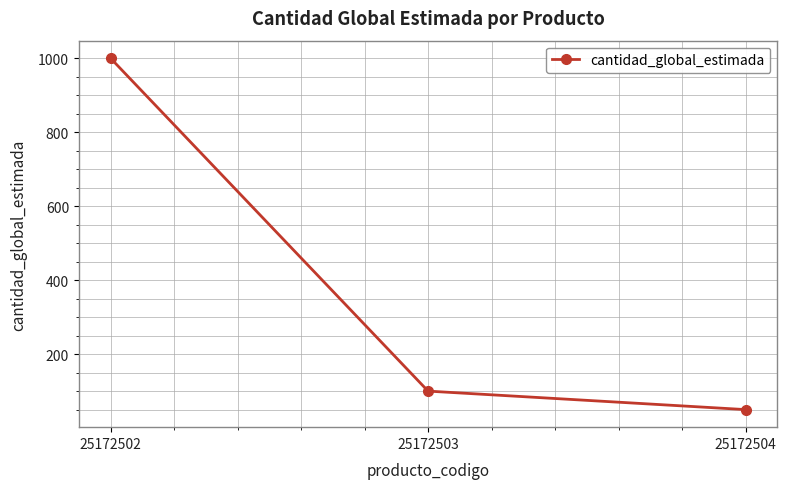

What is the value of the 2nd point from the left?

100